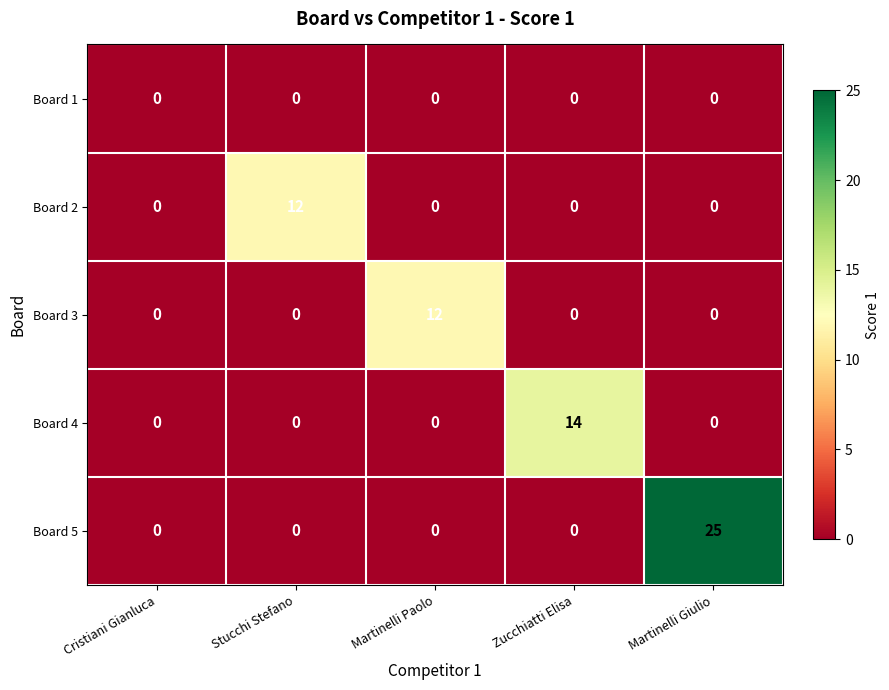

At which category is the sum across all series the highest?

Martinelli Giulio